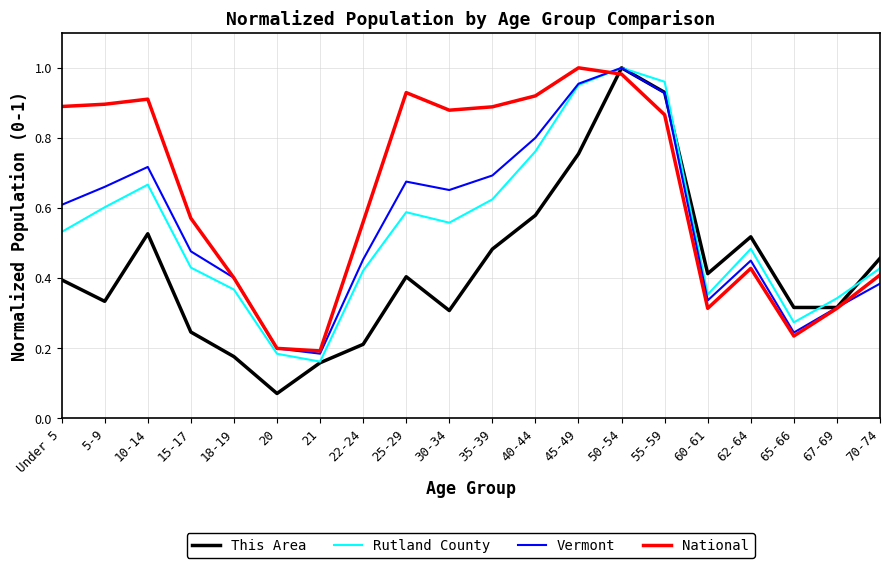

What position from the right is 30-34?

11